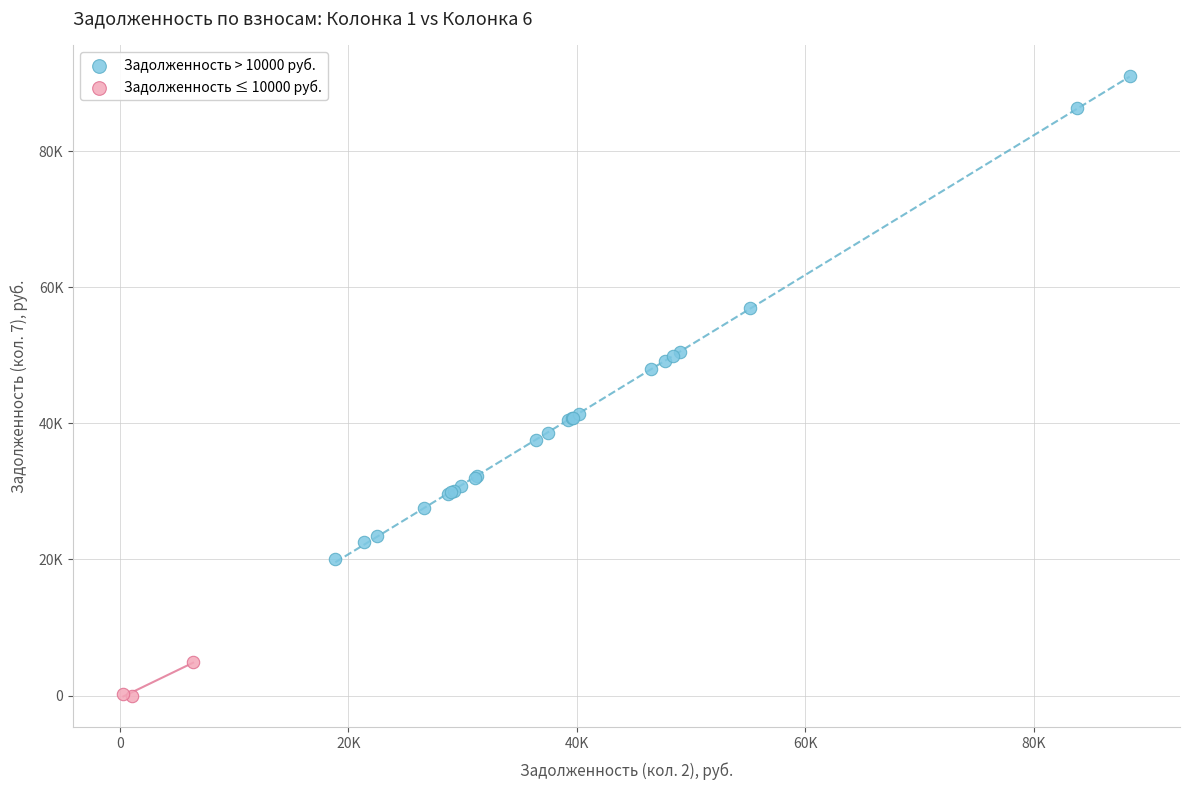

What are all the series names shown in the legend?

Задолженность > 10000 руб., Задолженность ≤ 10000 руб.